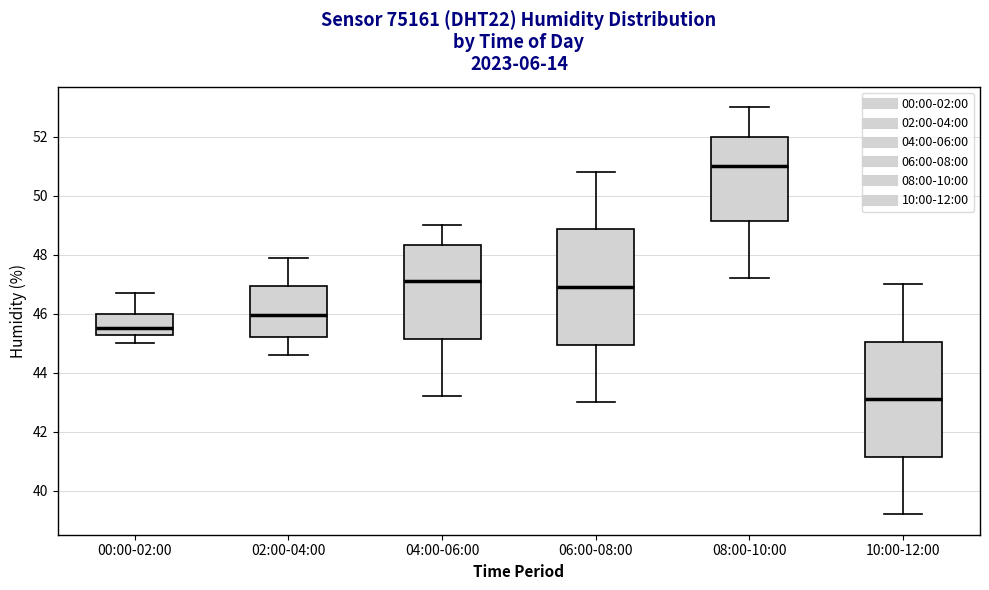

Which box's median line is the lowest?

10:00-12:00